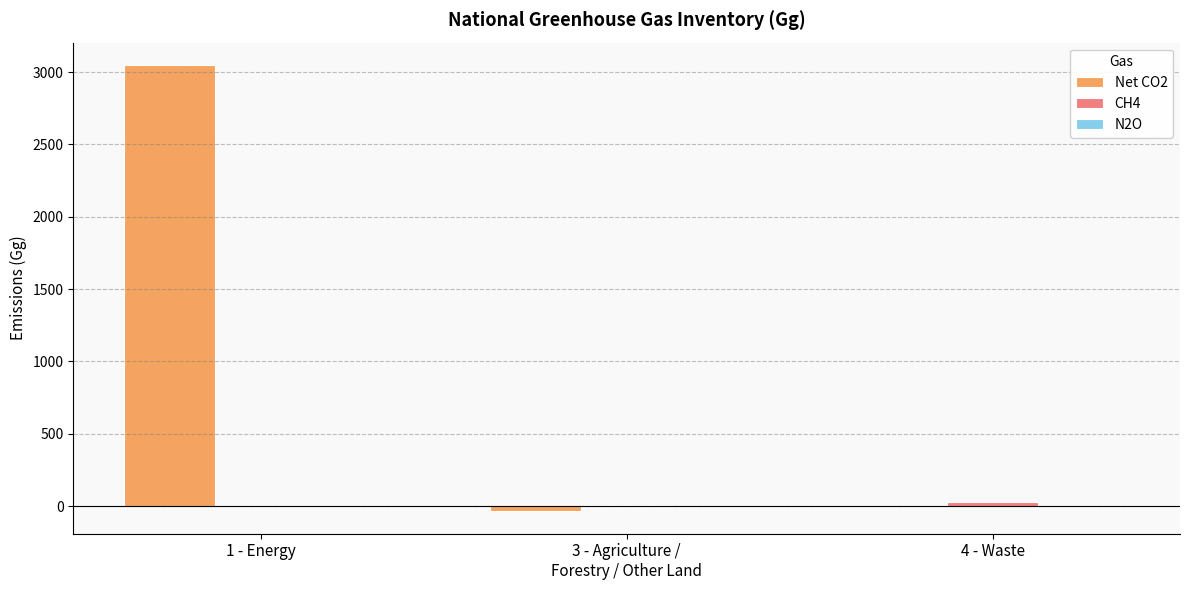

Which category has the highest value across all series?

1 - Energy